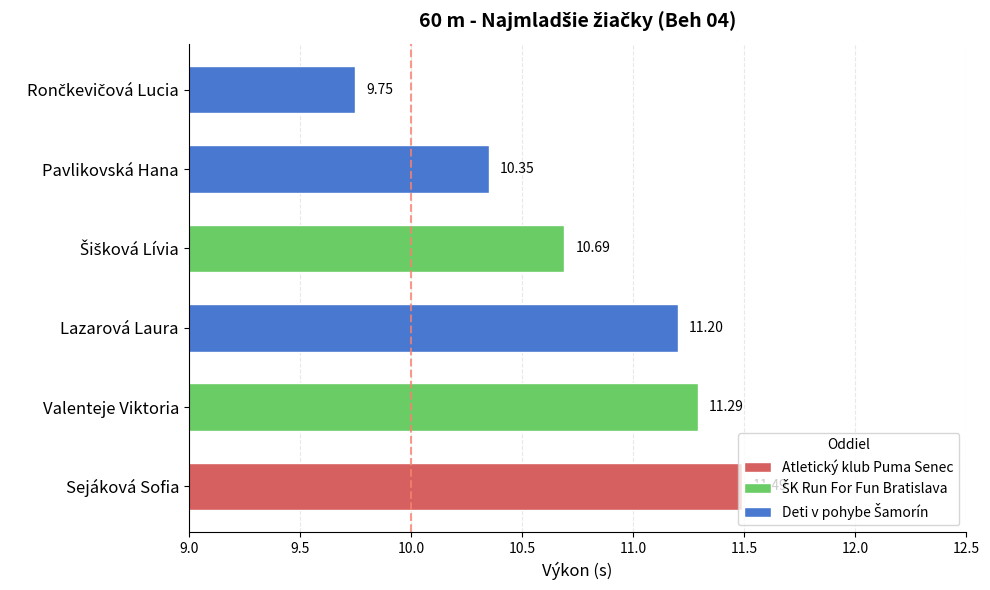

Reading left to right, list all the values displayed in this chart.

Rončkevičová Lucia=9.8	Pavlikovská Hana=10.3	Šišková Lívia=10.7	Lazarová Laura=11.2	Valenteje Viktoria=11.3	Sejáková Sofia=11.5